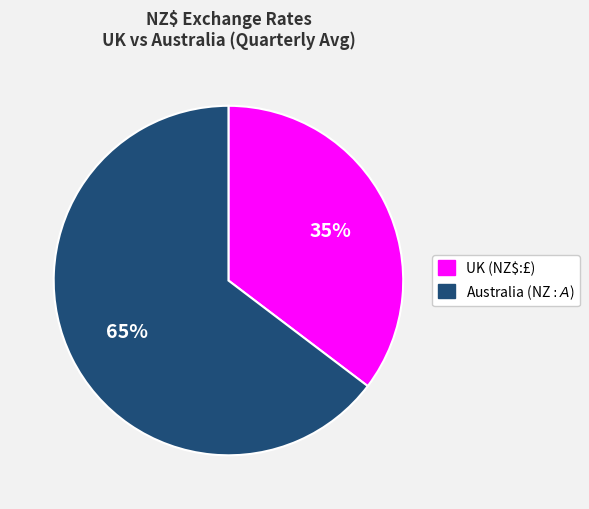

Does any single category account for the majority?

Yes